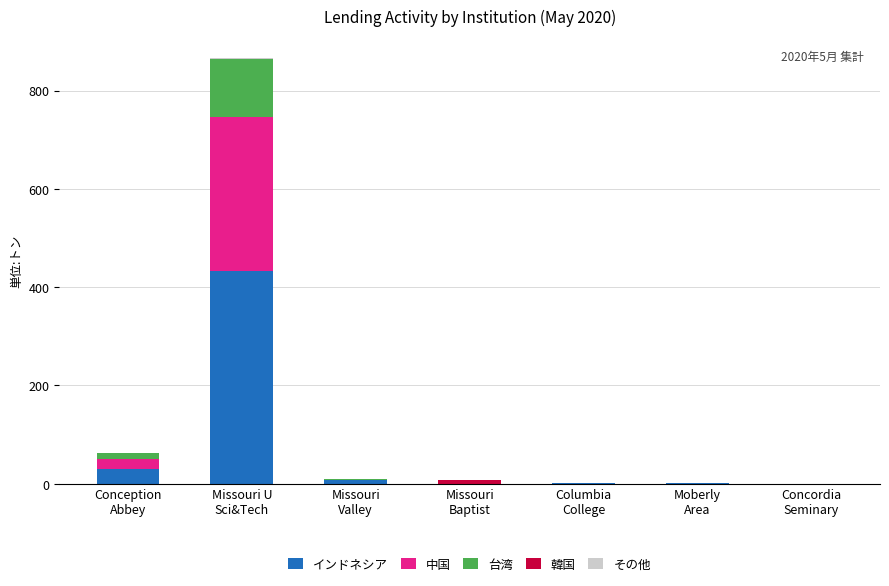

What is the highest value of the インドネシア series?

432